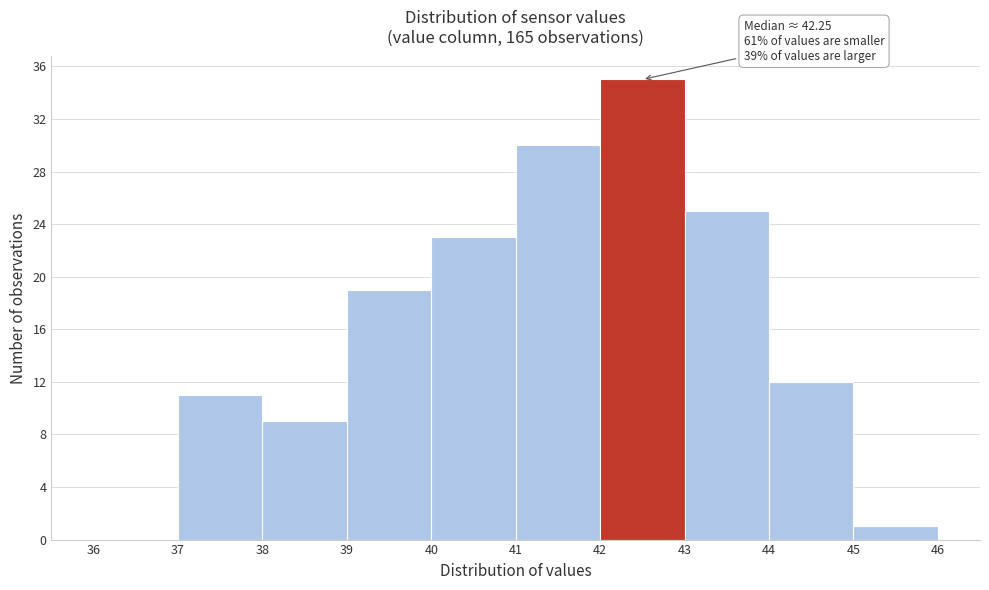

Over which range of the x-axis is the bar tallest?

42 to 43